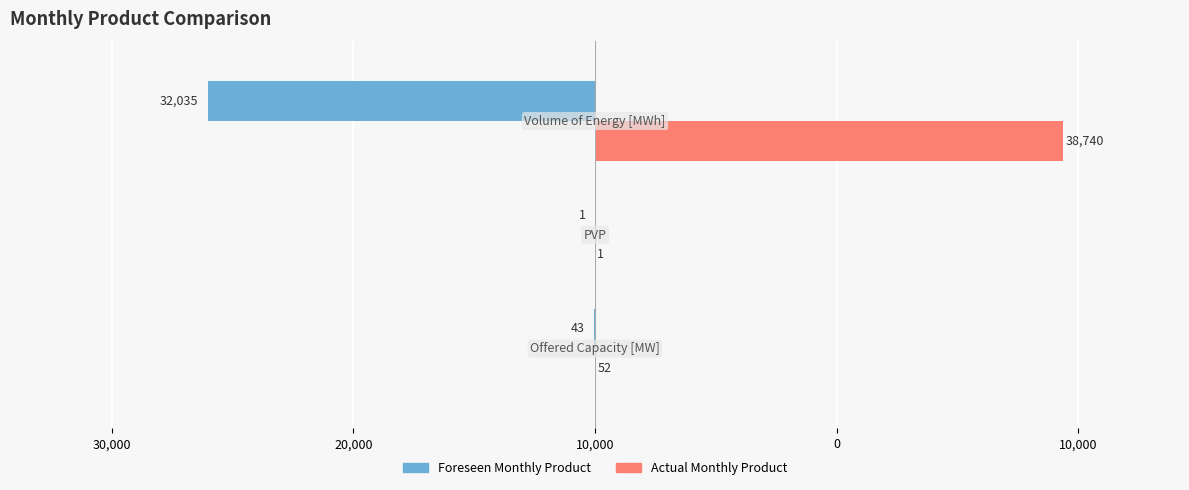

What are all the series names shown in the legend?

Foreseen Monthly Product, Actual Monthly Product